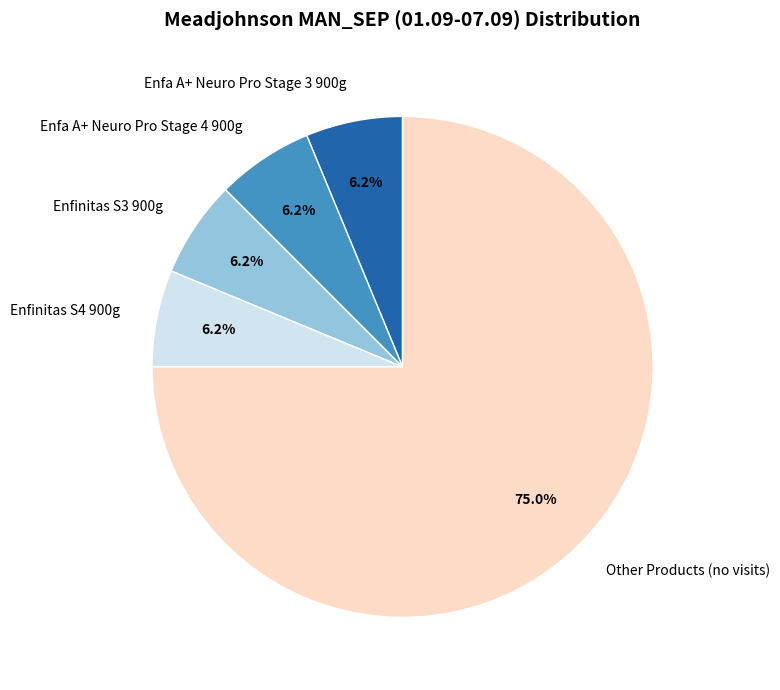

Do Enfinitas S3 900g and Enfa A+ Neuro Pro Stage 3 900g together represent more than half of the pie?

No